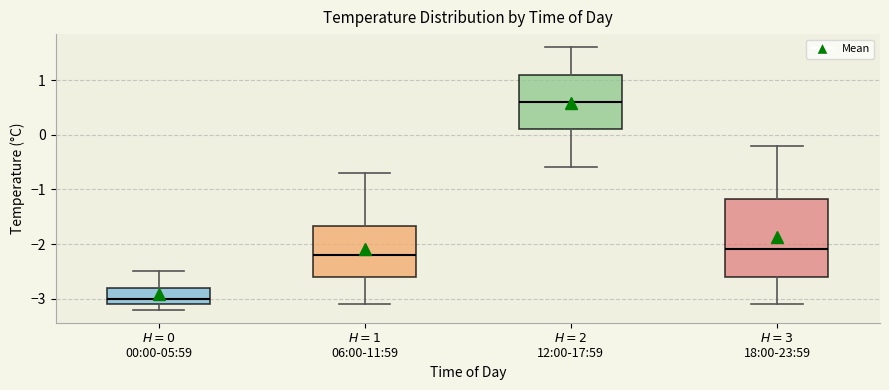

Comparing the boxes themselves (not the whiskers), which one is the tallest?

$H = 3$ 18:00-23:59